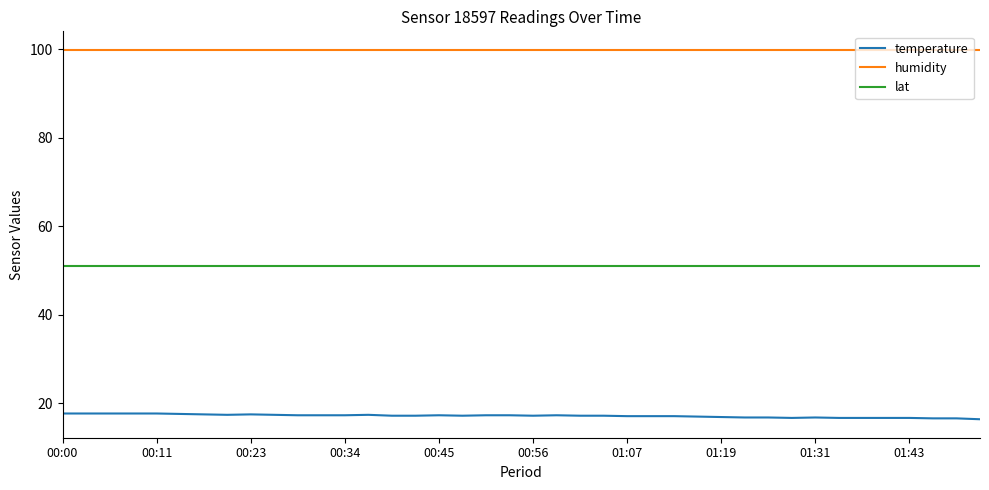

What is the highest value of the lat series?

51.0